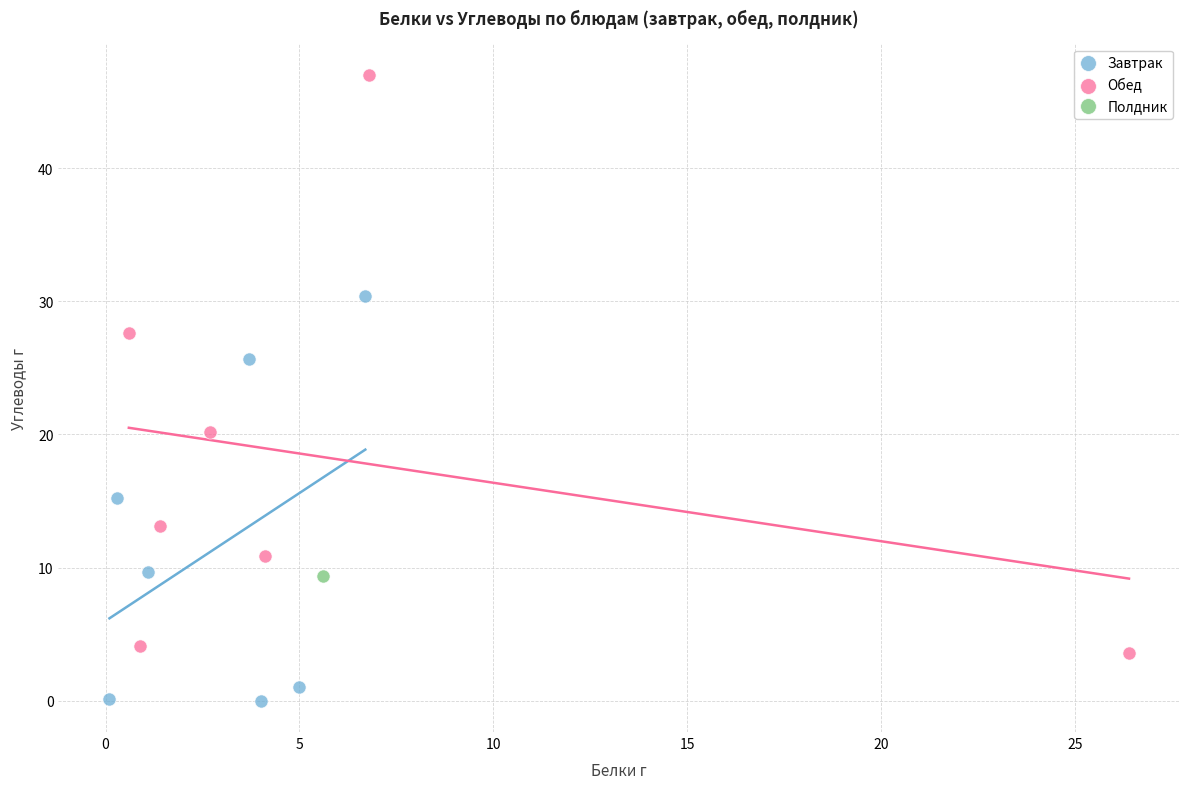

Which series contains the lowest Y value?

Завтрак